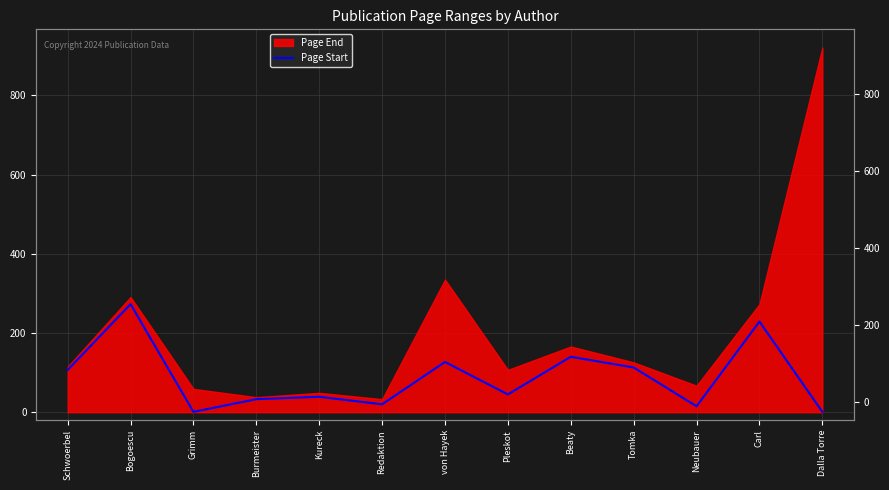

Reading left to right, extract all data points from this chart.

107	273	1	33	39	20	127	45	140	113	15	229	1